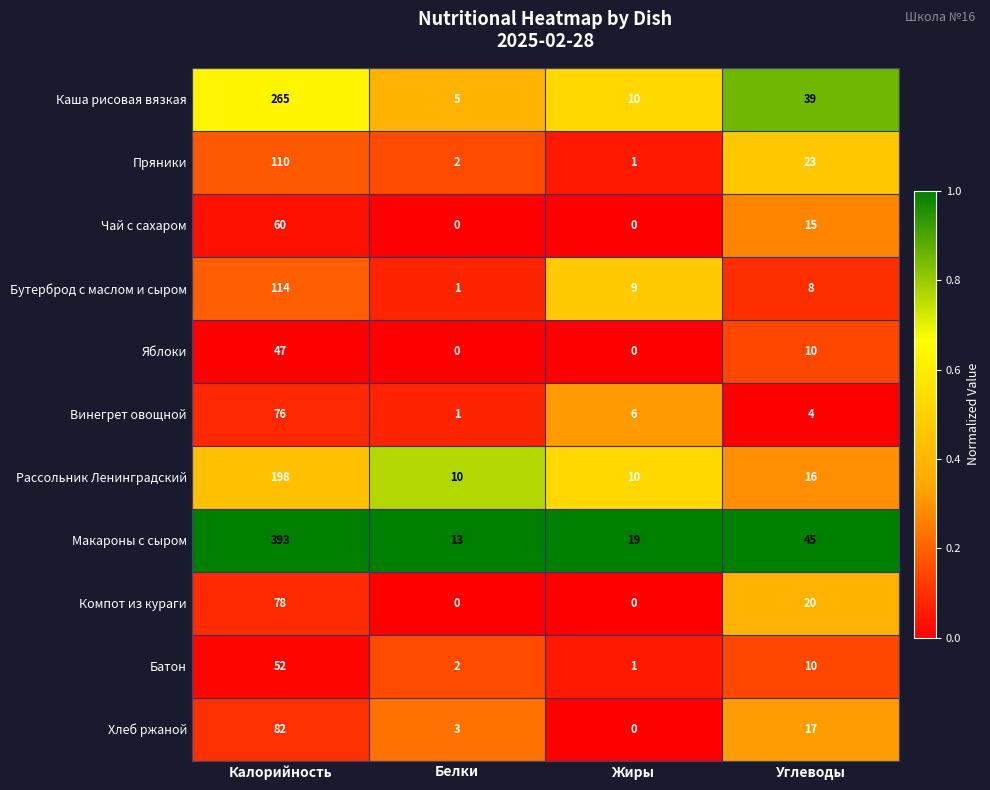

Where does the Батон series first go above 10?

Калорийность